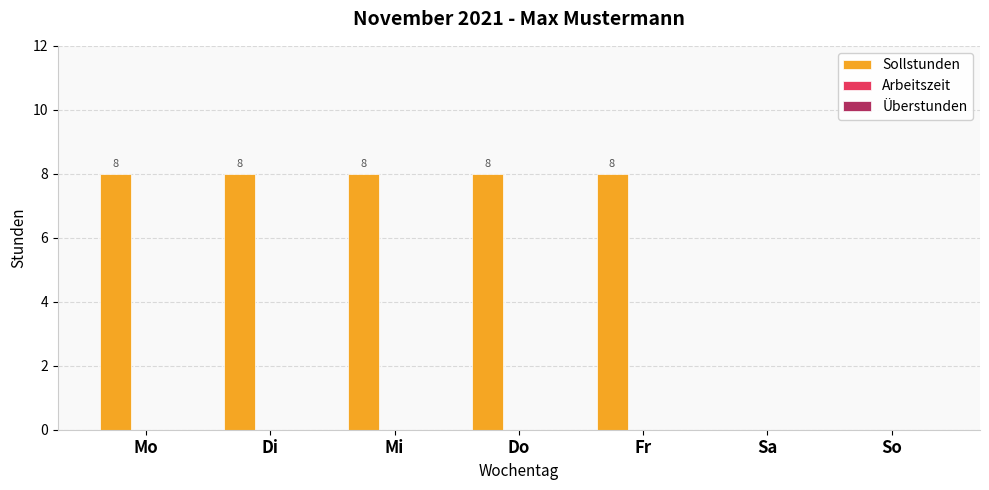

What is the change in value from Fr to So?

-8